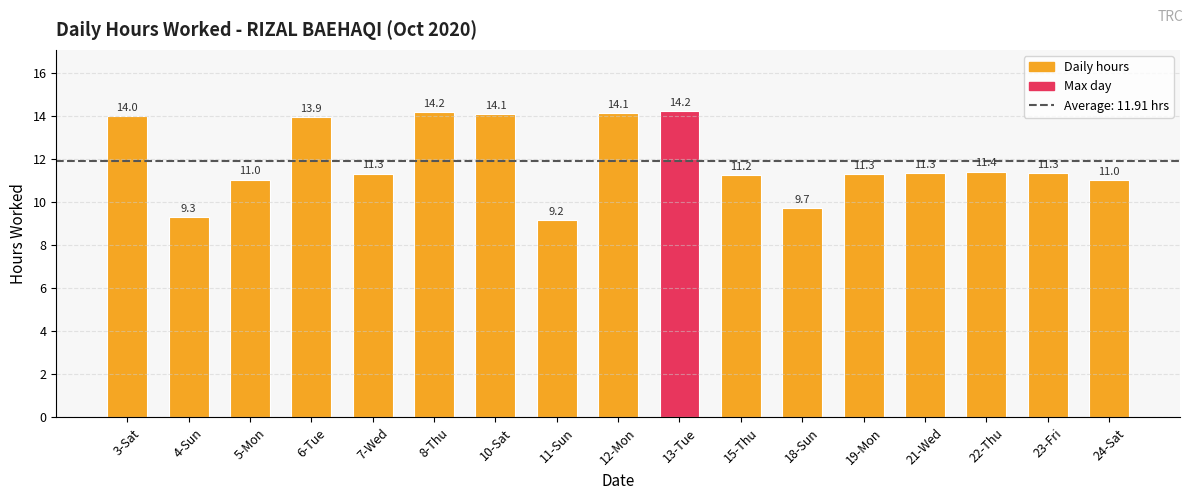

What is the smallest value displayed?

9.2